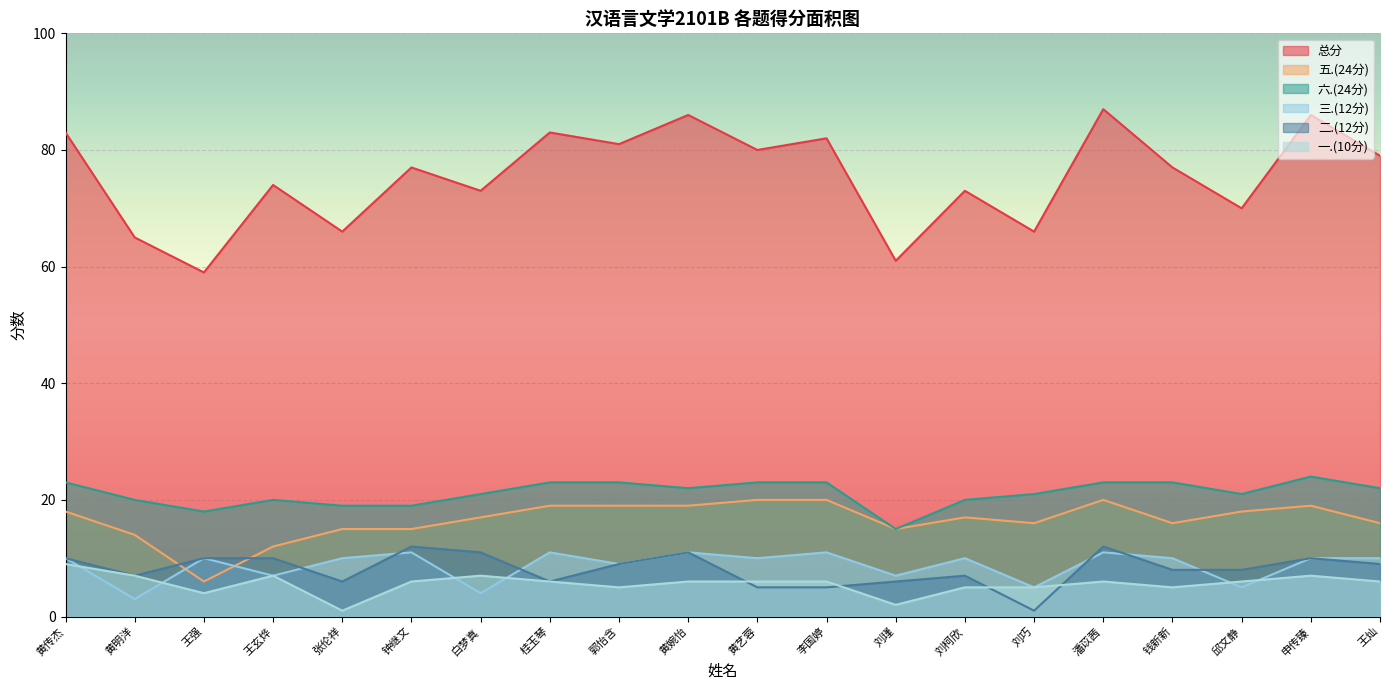

In 一.(10分), how many points are higher than both neighbors (excluding endpoints)?

4